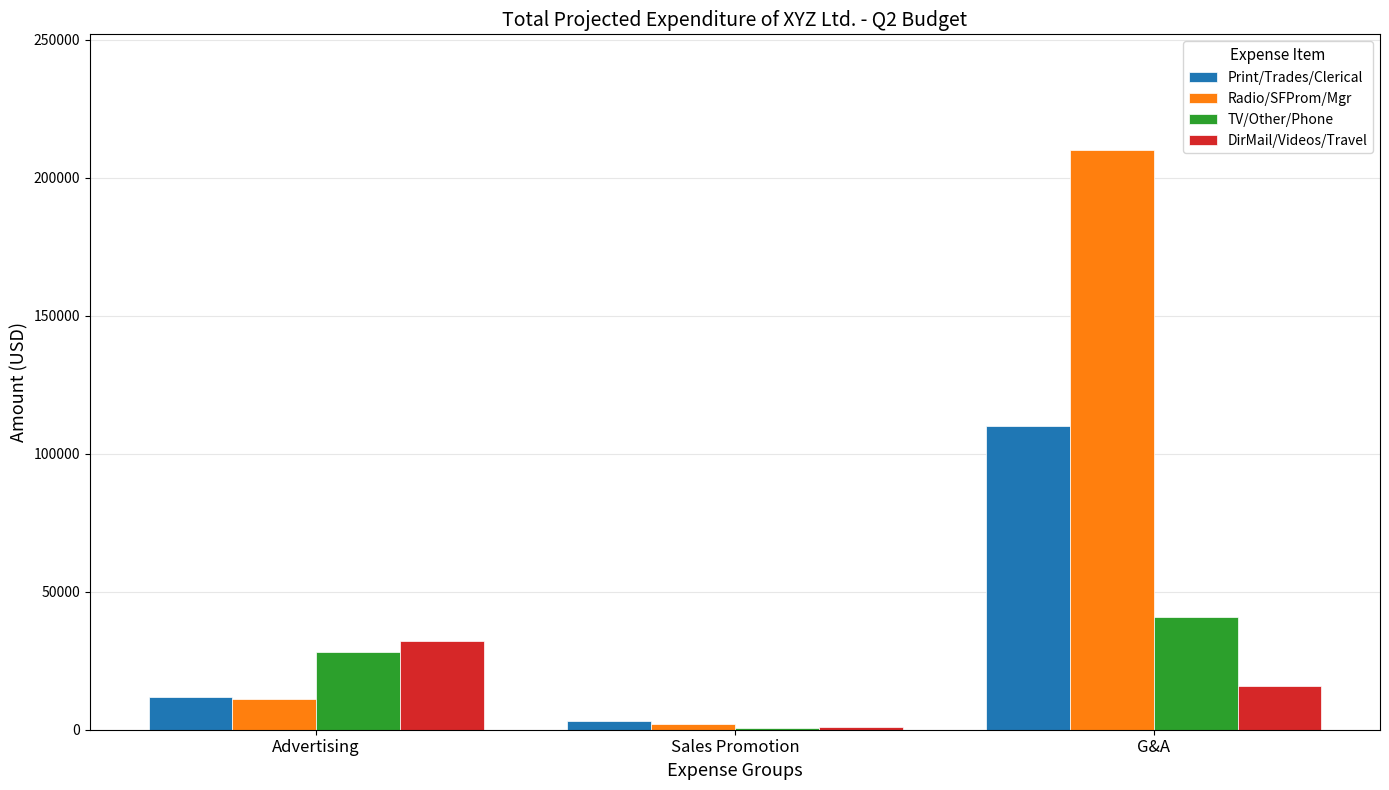

Which category has the highest value in the TV/Other/Phone series?

G&A